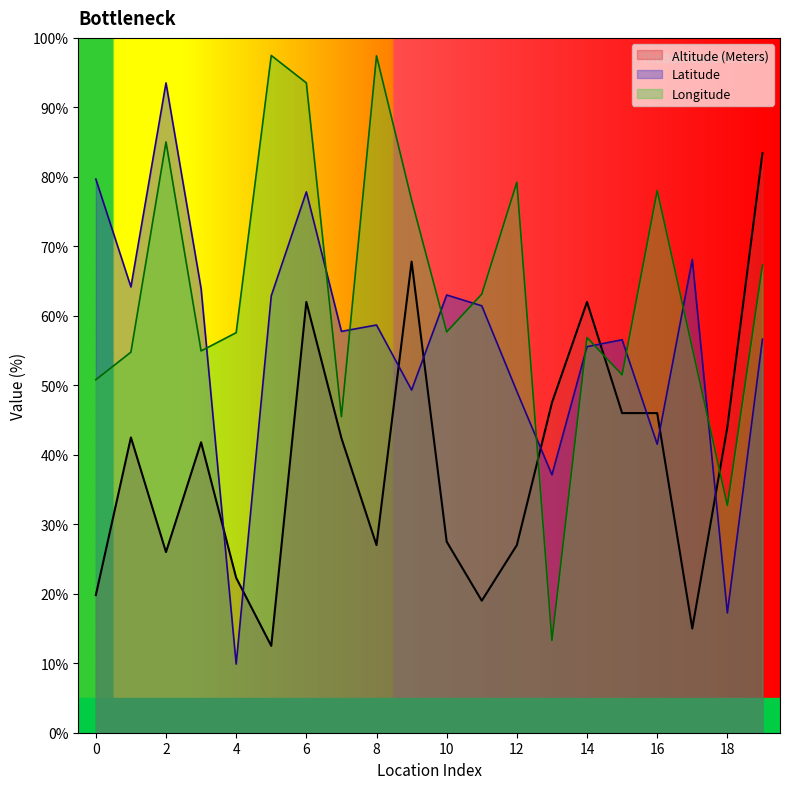

What is the average value of the Altitude (Meters) series?

39.1